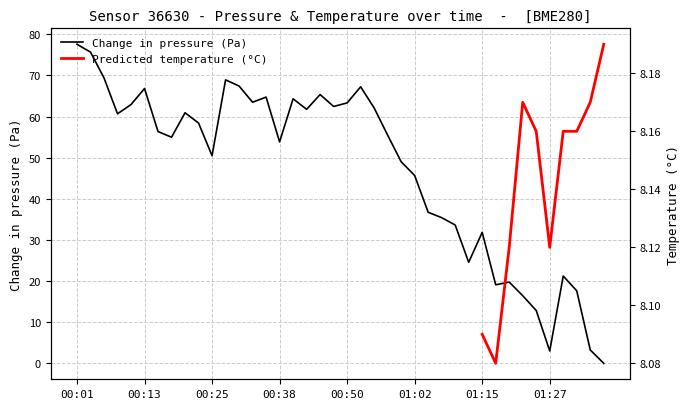

Which category has the highest value across all series?

00:01